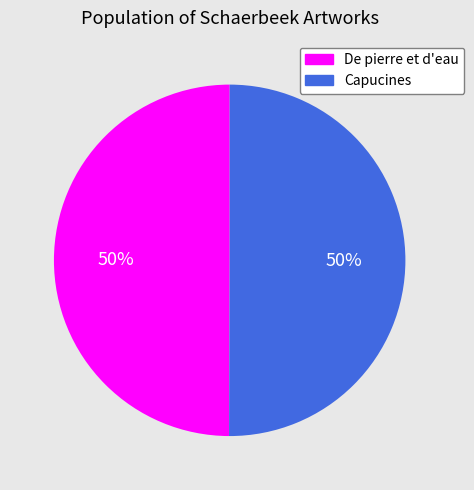

Combined, do De pierre et d'eau and Capucines account for over 50%?

Yes